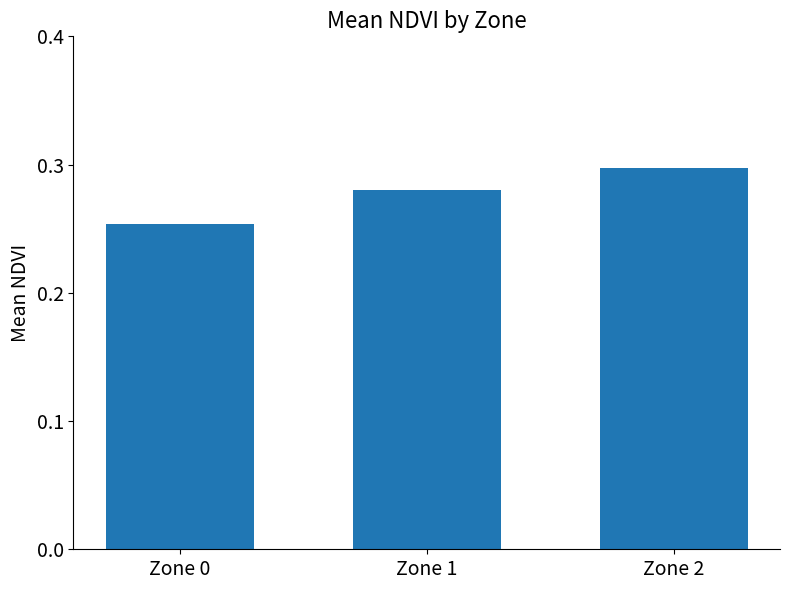

At which category does the chart reach its peak across all series?

Zone 2